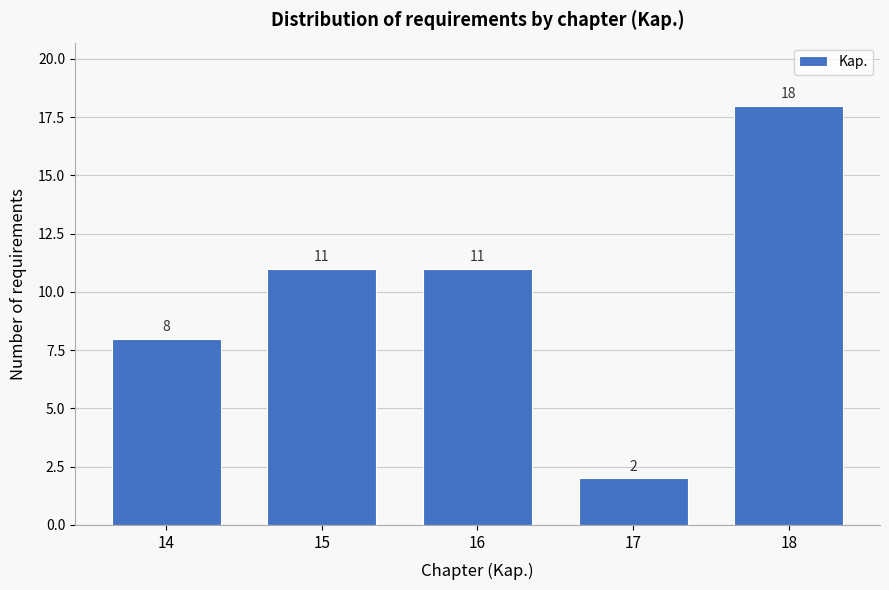

Reading left to right, list every bar in this chart as the range it spans on the x-axis followed by its height.

13.5 to 14.5: 8
14.5 to 15.5: 11
15.5 to 16.5: 11
16.5 to 17.5: 2
17.5 to 18.5: 18